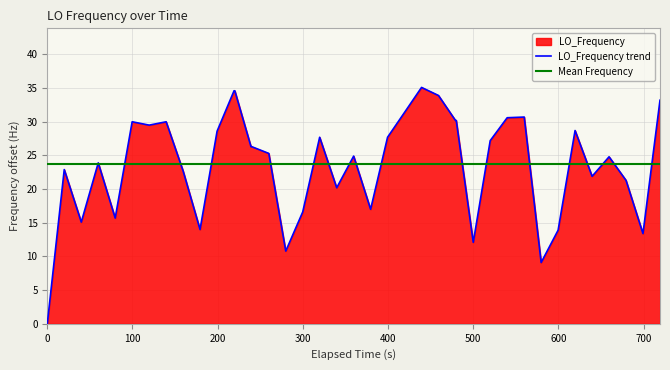

What is the maximum value for LO_Frequency trend?

35.1